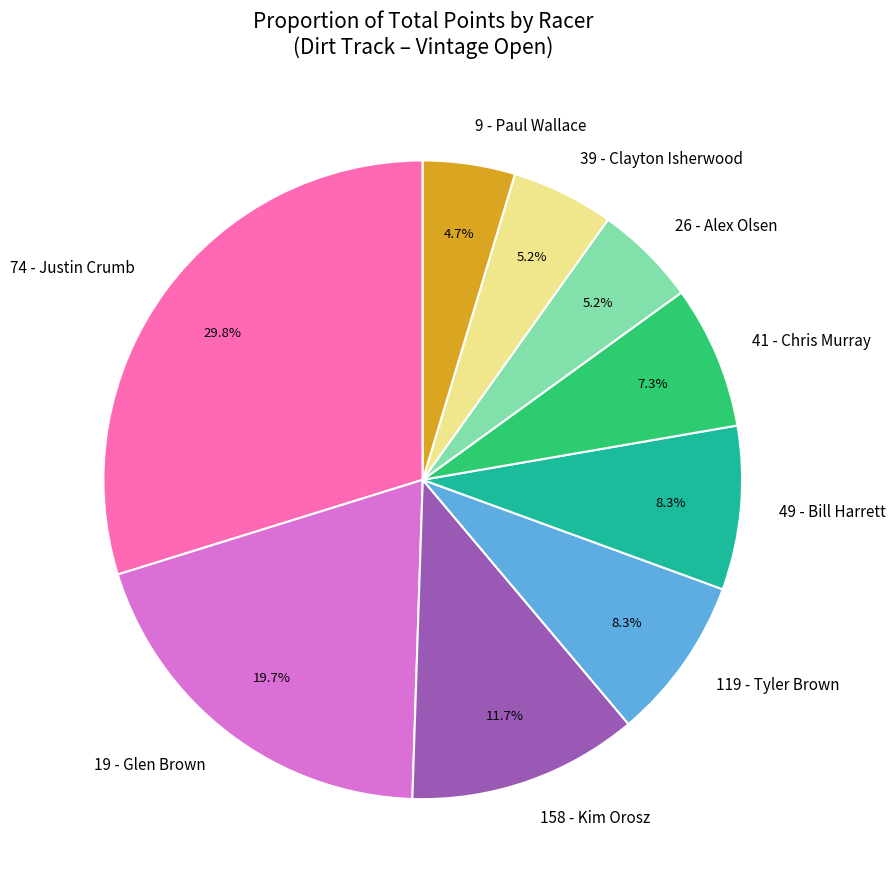

Which slice is the smallest?

9 - Paul Wallace